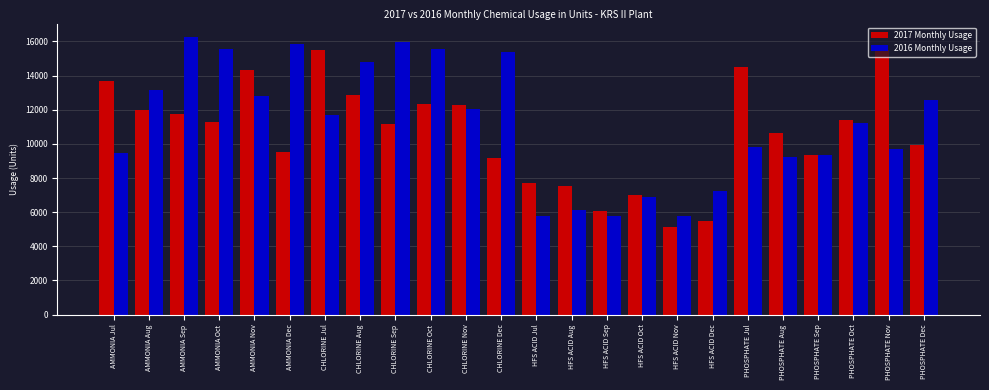

Where is 2016 Monthly Usage nearest to the value 10994?

PHOSPHATE Oct